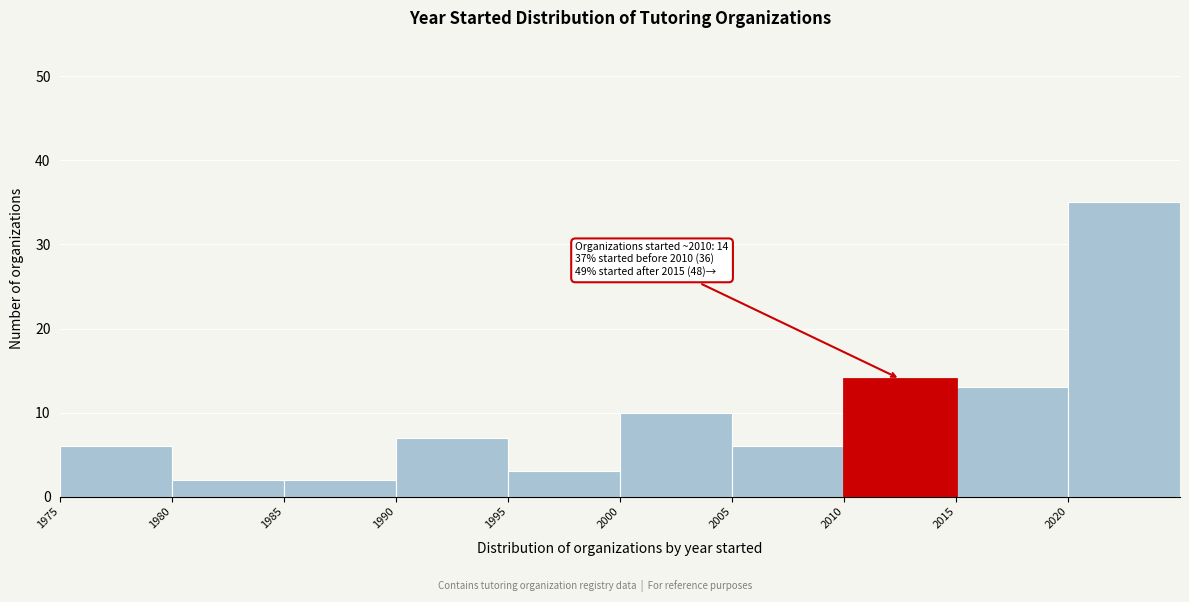

Which range on the x-axis has the tallest bar?

2020 to 2025